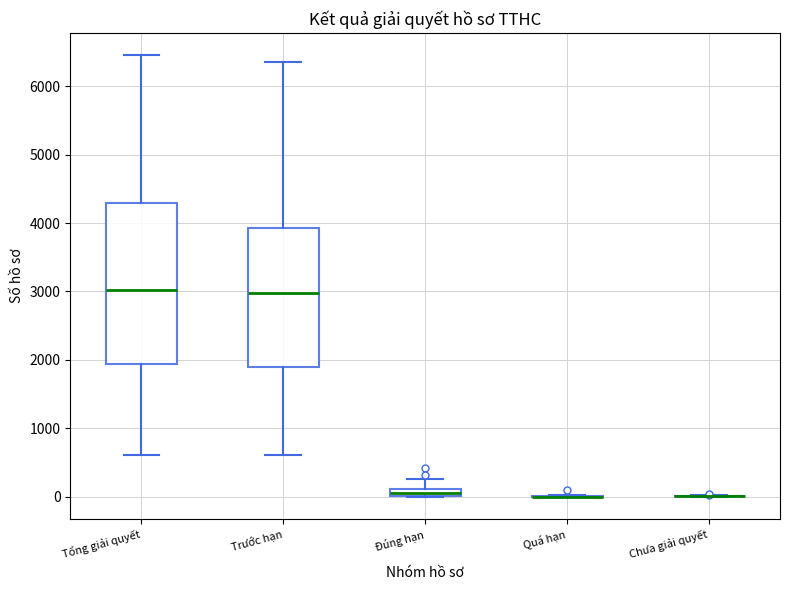

Which box is the tallest, from its lower edge to its upper edge?

Tổng giải quyết